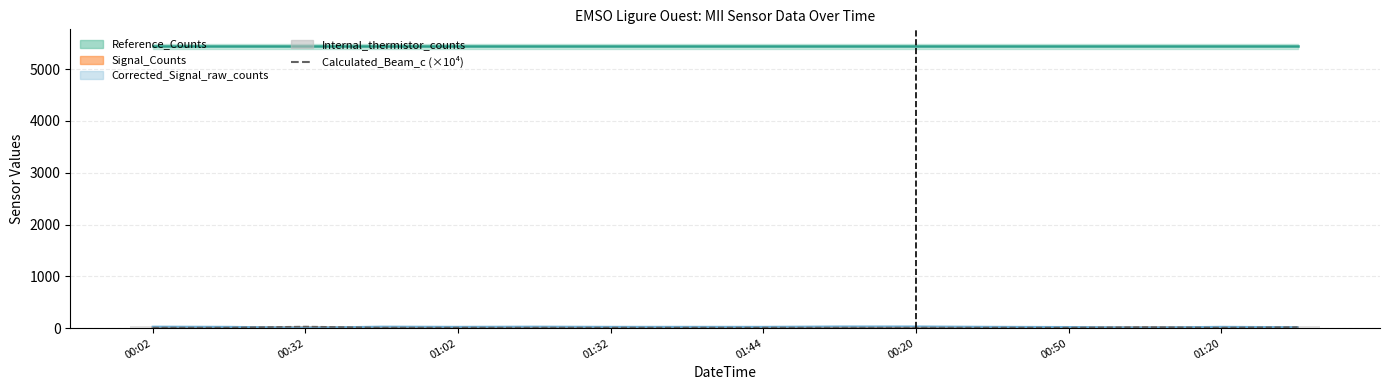

True or false: Calculated_Beam_c (×10⁴) has a value of 10.0 at 01:32.

True